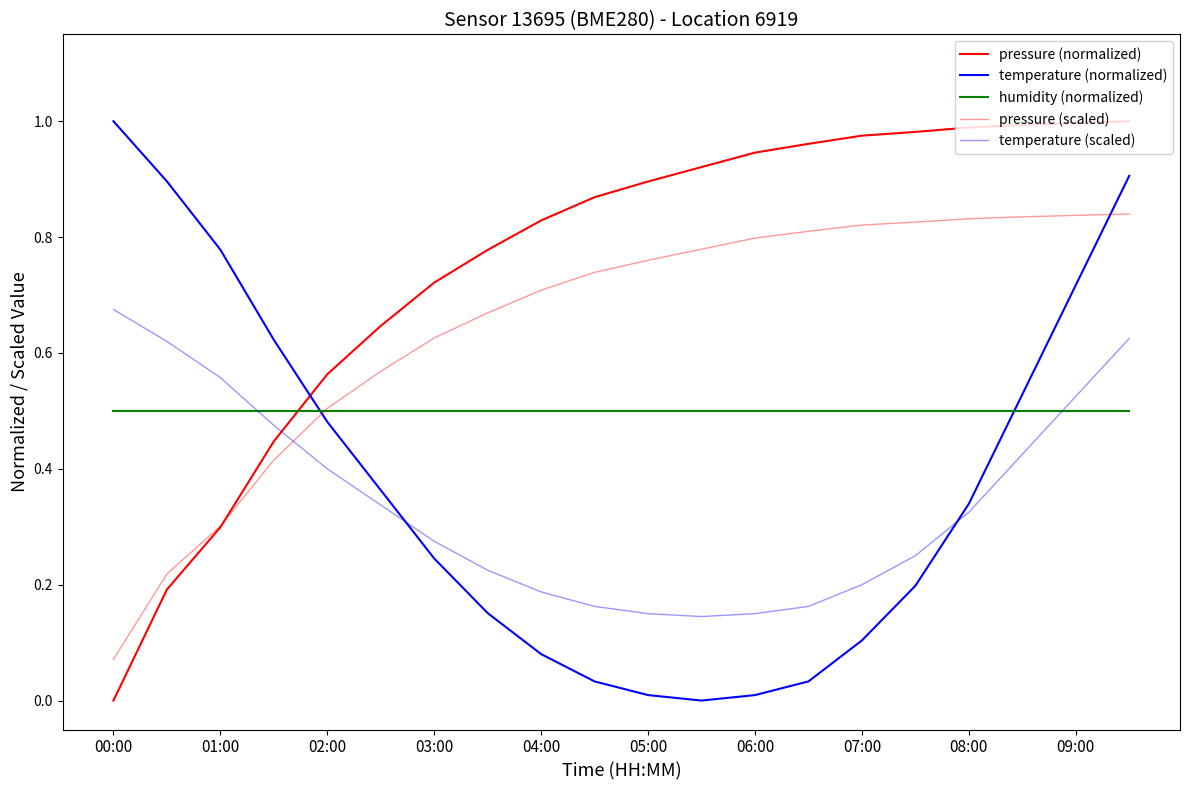

How many distinct data groups are displayed?

5